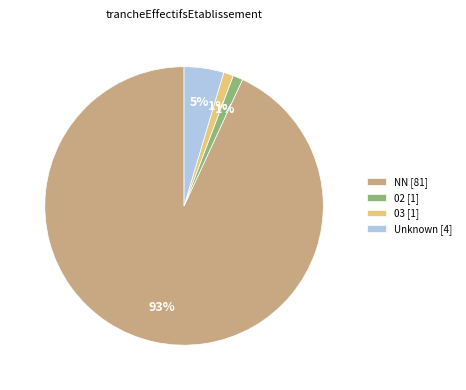

To the nearest percent, what percentage of the pie is Unknown [4]?

5%